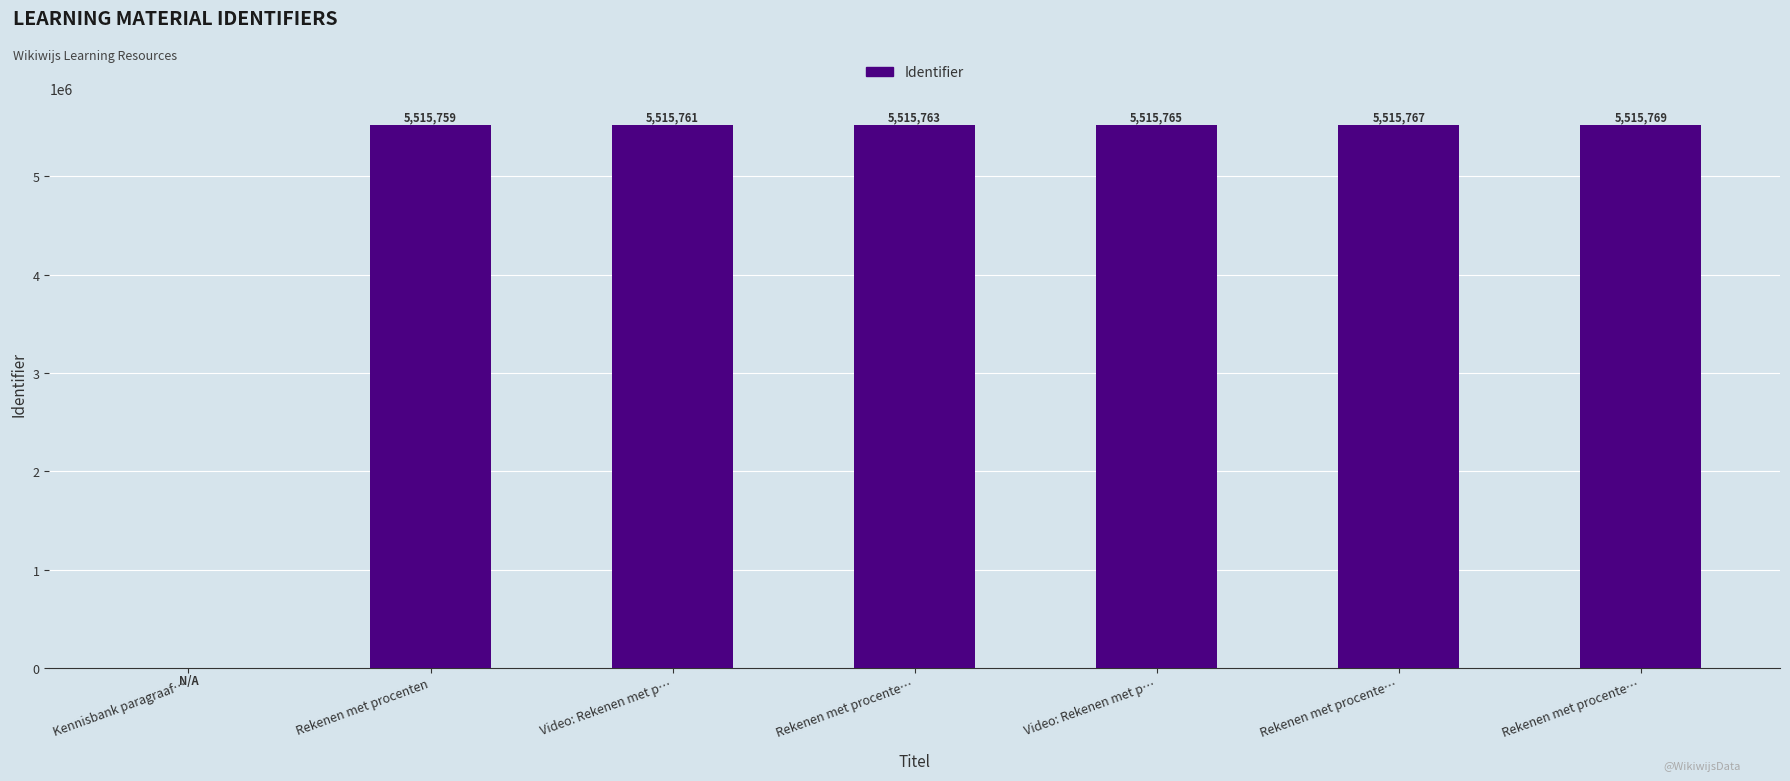

How many categories are shown in the chart?

7